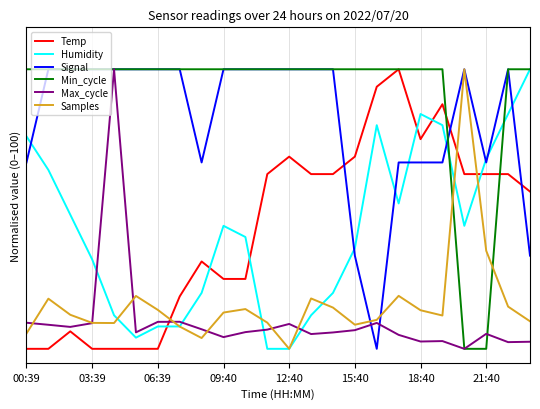

True or false: Signal and Temp intersect in this chart.

True